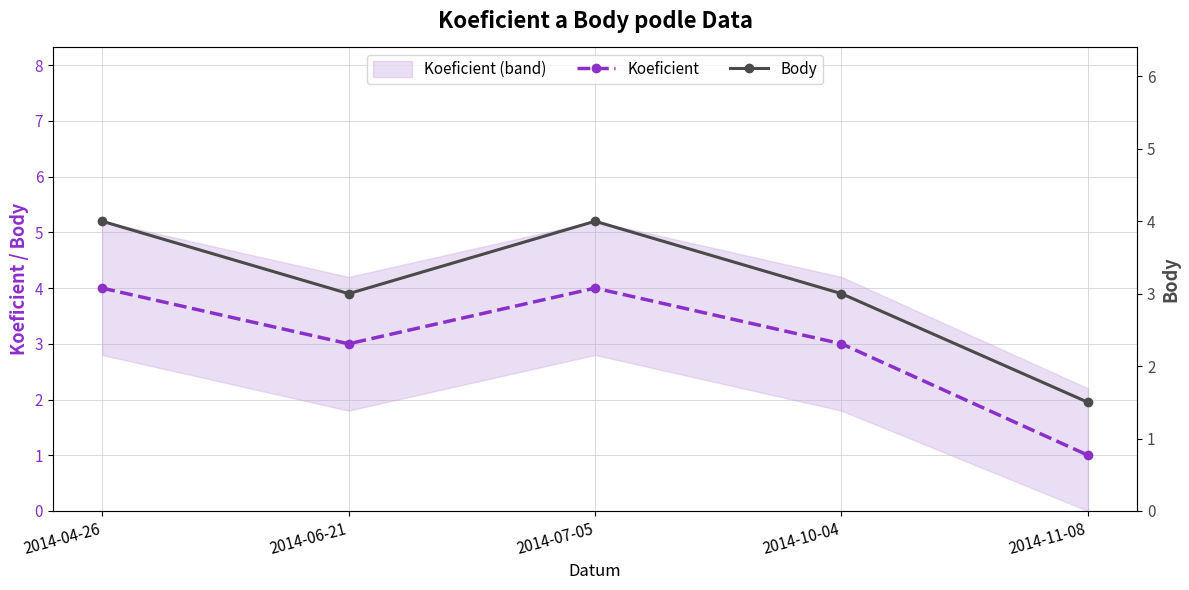

What is the difference between the Koeficient values at 2014-11-08 and 2014-10-04?

2